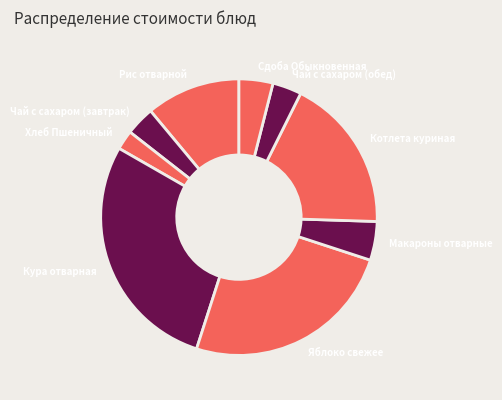

Is it true that Кура отварная is 28% of the pie?

True